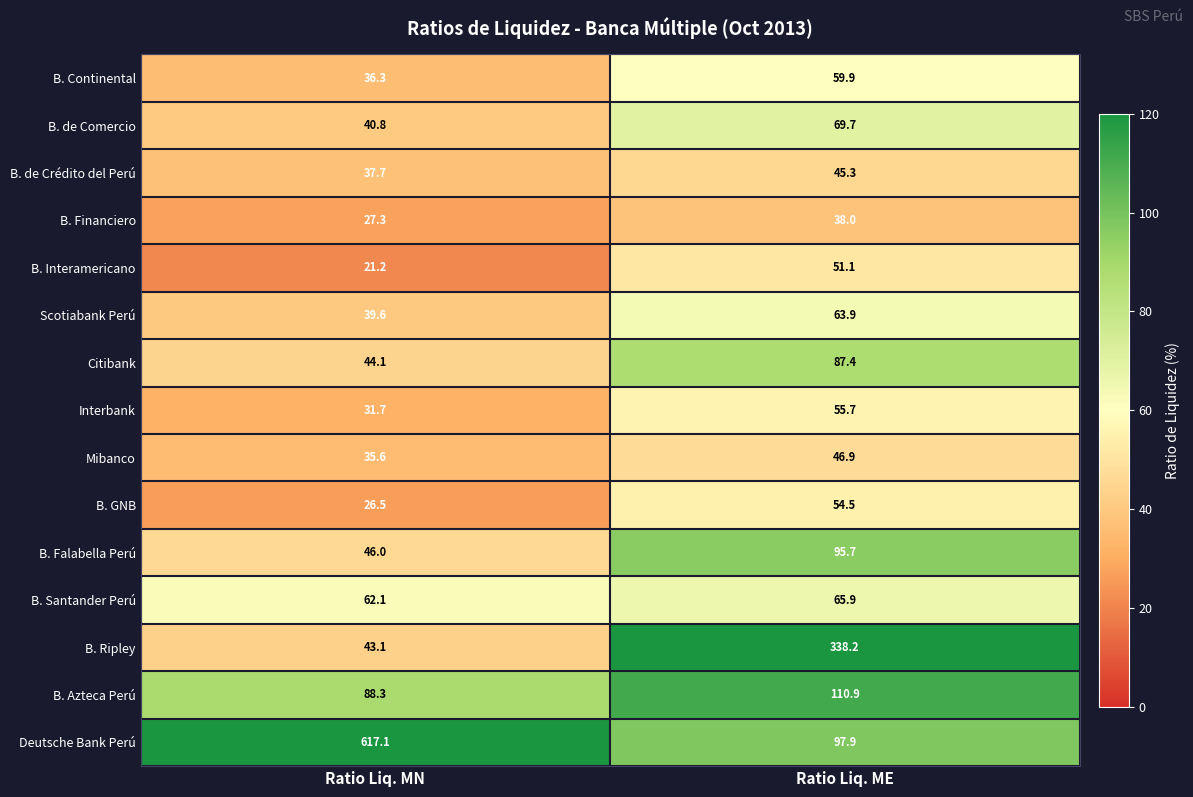

What is the difference between the B. Azteca Perú values at Ratio Liq. MN and Ratio Liq. ME?

22.6